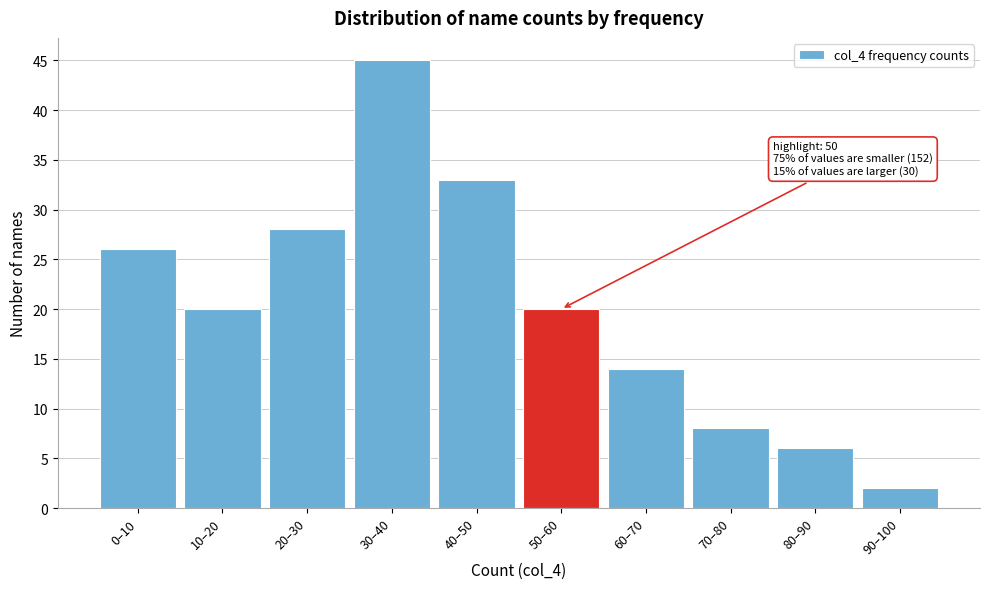

Reading left to right, what are all the values shown in this chart?

0–10=26	10–20=20	20–30=28	30–40=45	40–50=33	50–60=20	60–70=14	70–80=8	80–90=6	90–100=2